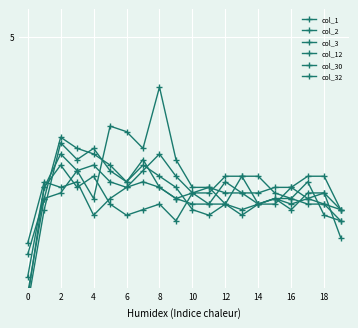

Reading left to right, what are all the values shown in this chart?

col_1: 0.2	1.9	3.1	2.8	3.0	2.6	2.4	2.7	2.5	2.3	1.9	1.8	2.0	1.8	2.0	2.1	1.9	2.2	2.2	1.9
col_2: 0.4	2.1	3.2	3.0	2.9	2.7	2.4	2.8	2.3	2.1	2.0	2.0	2.0	1.9	2.0	2.1	2.1	2.0	2.0	1.7
col_3: 0.3	2.3	2.9	2.6	2.7	2.4	2.3	2.4	2.3	2.1	2.2	2.0	2.4	2.2	2.2	2.3	2.3	2.1	2.2	1.4
col_12: 0.7	2.3	2.7	2.3	2.5	2.0	1.8	1.9	2.0	1.7	2.2	2.2	2.5	2.5	2.0	2.1	2.0	2.1	2.0	1.9
col_30: 1.3	2.4	2.3	2.4	1.8	2.1	2.3	2.6	2.9	2.5	2.2	2.3	2.0	2.5	2.5	2.2	2.1	2.4	1.8	1.7
col_32: 1.1	2.1	2.2	2.6	2.1	3.4	3.3	3.0	4.1	2.8	2.3	2.3	2.2	2.2	2.0	2.0	2.3	2.5	2.5	1.9